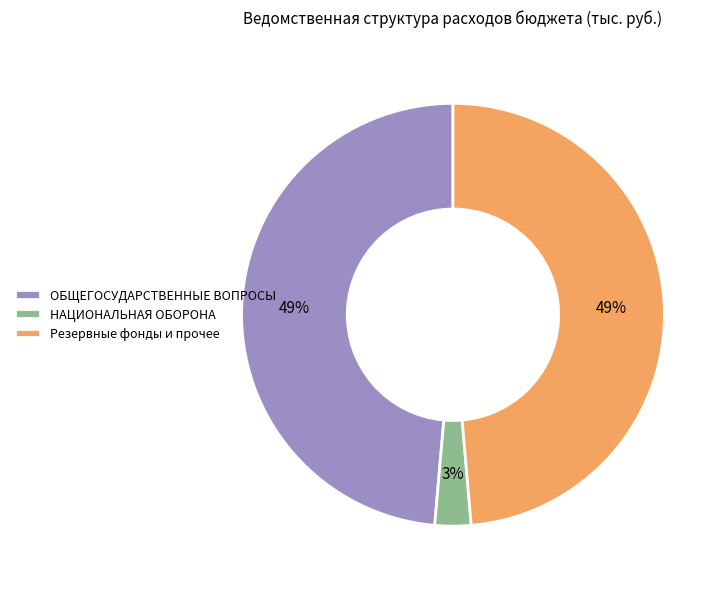

What is the smallest slice in the pie chart?

НАЦИОНАЛЬНАЯ ОБОРОНА